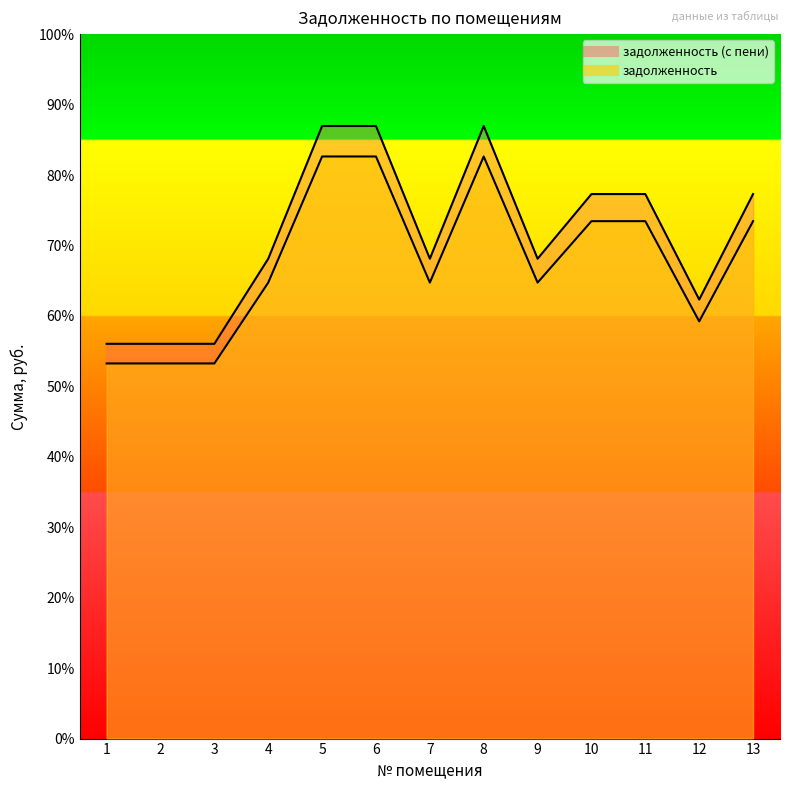

Which series has the largest total across all categories?

задолженность (с пени)